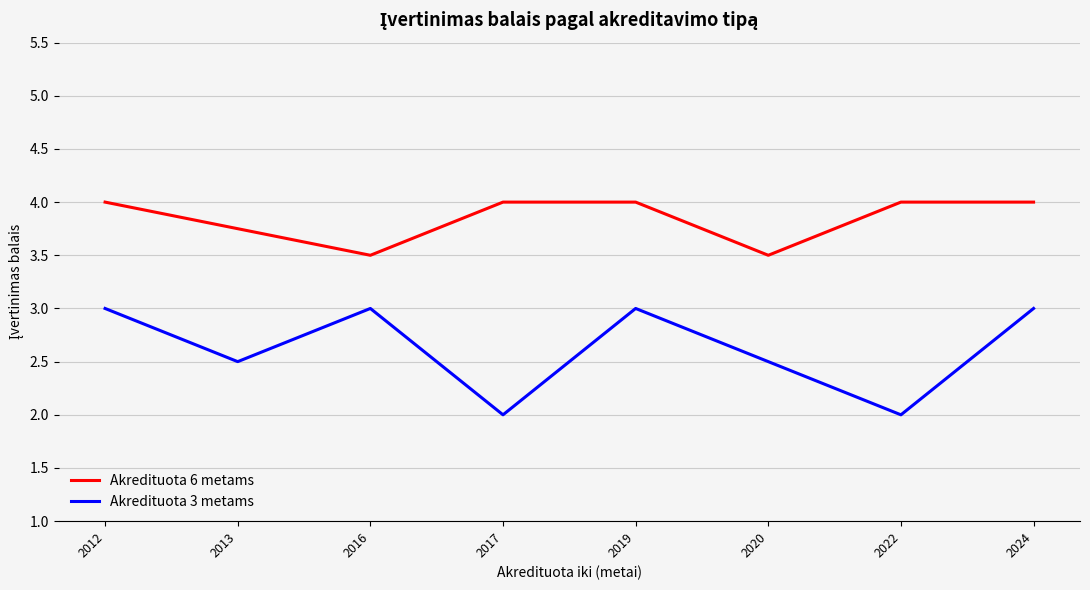

Does the chart display data point markers on the line(s)?

No